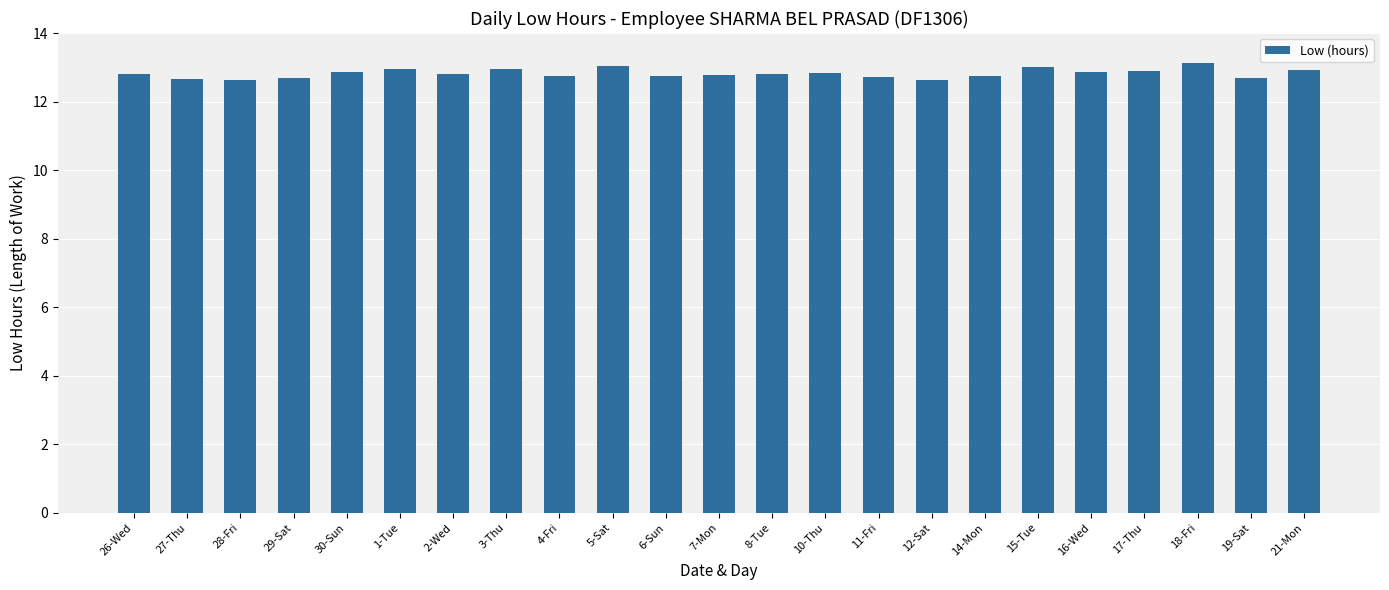

What is the smallest value displayed?

12.6